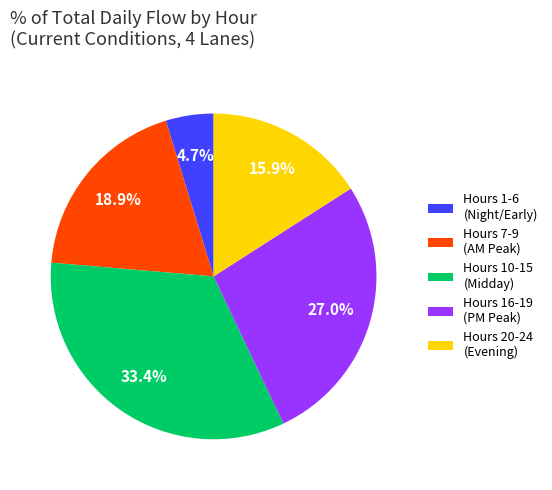

Rank the categories by value from lowest to highest.

Hours 1-6 (Night/Early), Hours 20-24 (Evening), Hours 7-9 (AM Peak), Hours 16-19 (PM Peak), Hours 10-15 (Midday)